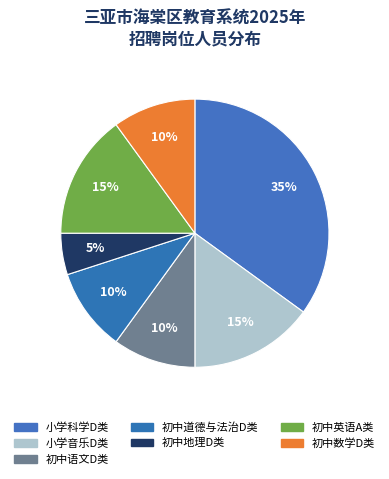

How many slices are in this pie chart?

7